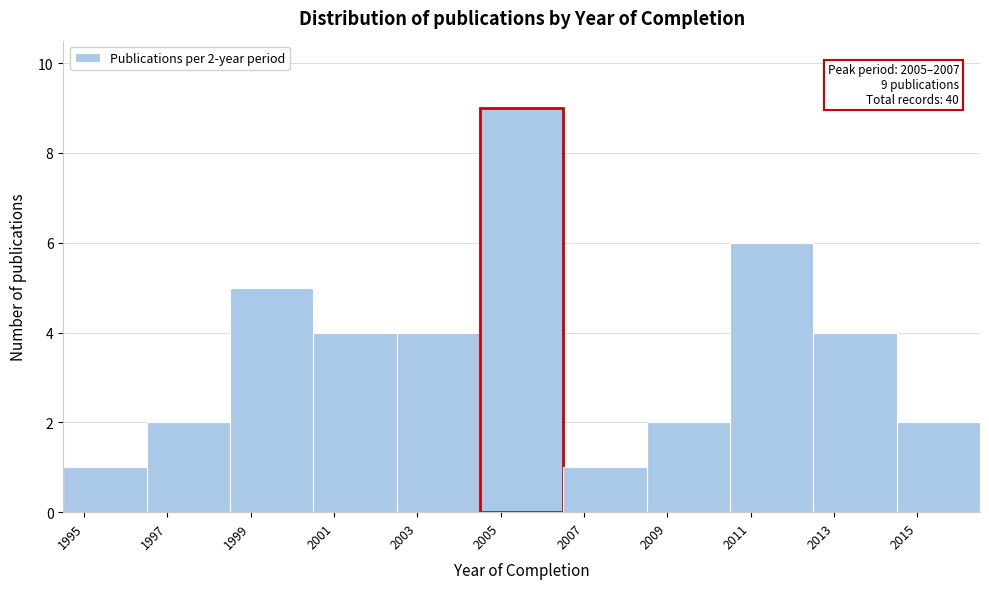

Reading right to left, extract all data points from this chart.

2	4	6	2	1	9	4	4	5	2	1